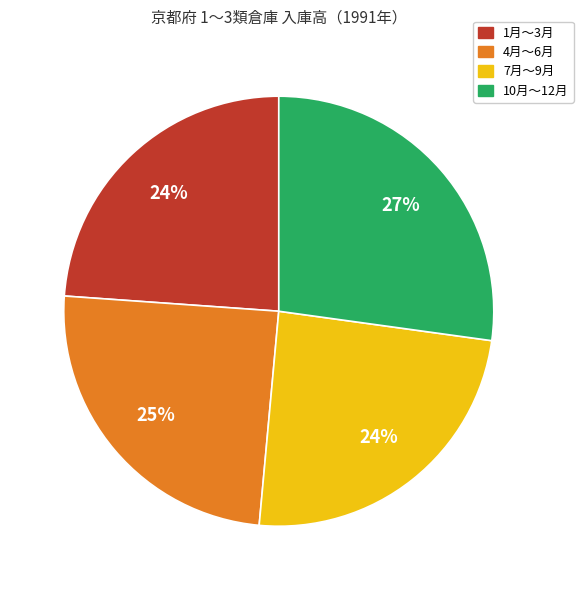

Is there a majority slice in this chart?

No